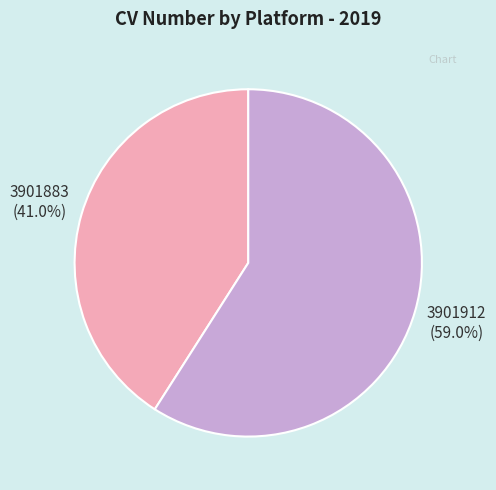

Which category has the smallest portion of the pie?

3901883